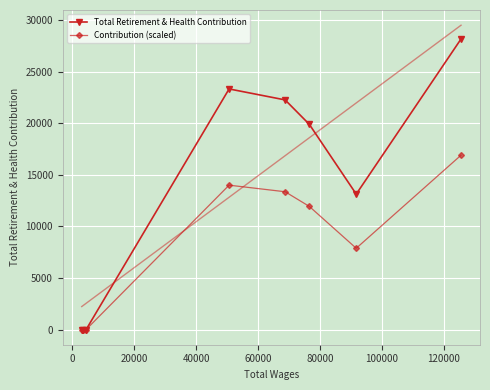

True or false: Total Retirement & Health Contribution has more than 2 points higher than both neighbors.

False